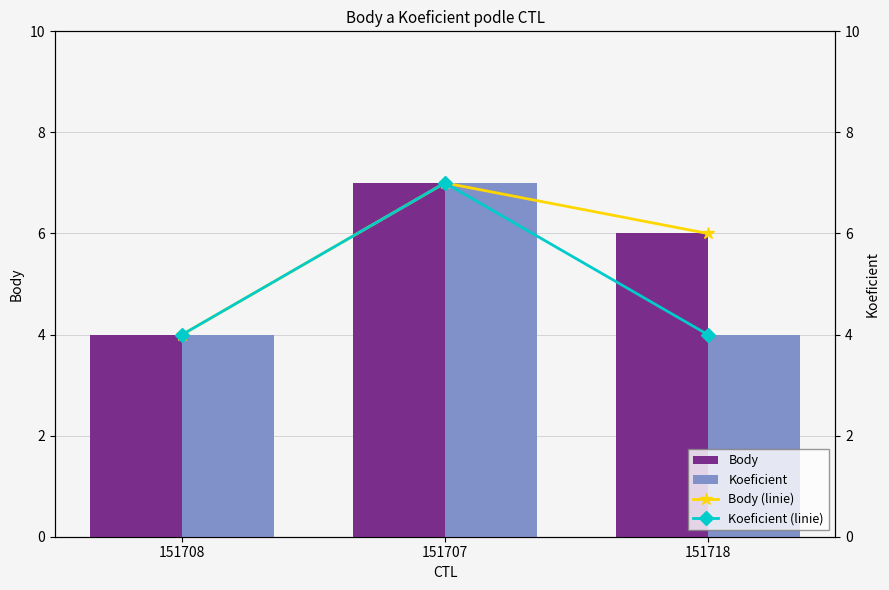

At 151718, list the series in order from largest to smallest.

Body, Body (linie), Koeficient, Koeficient (linie)